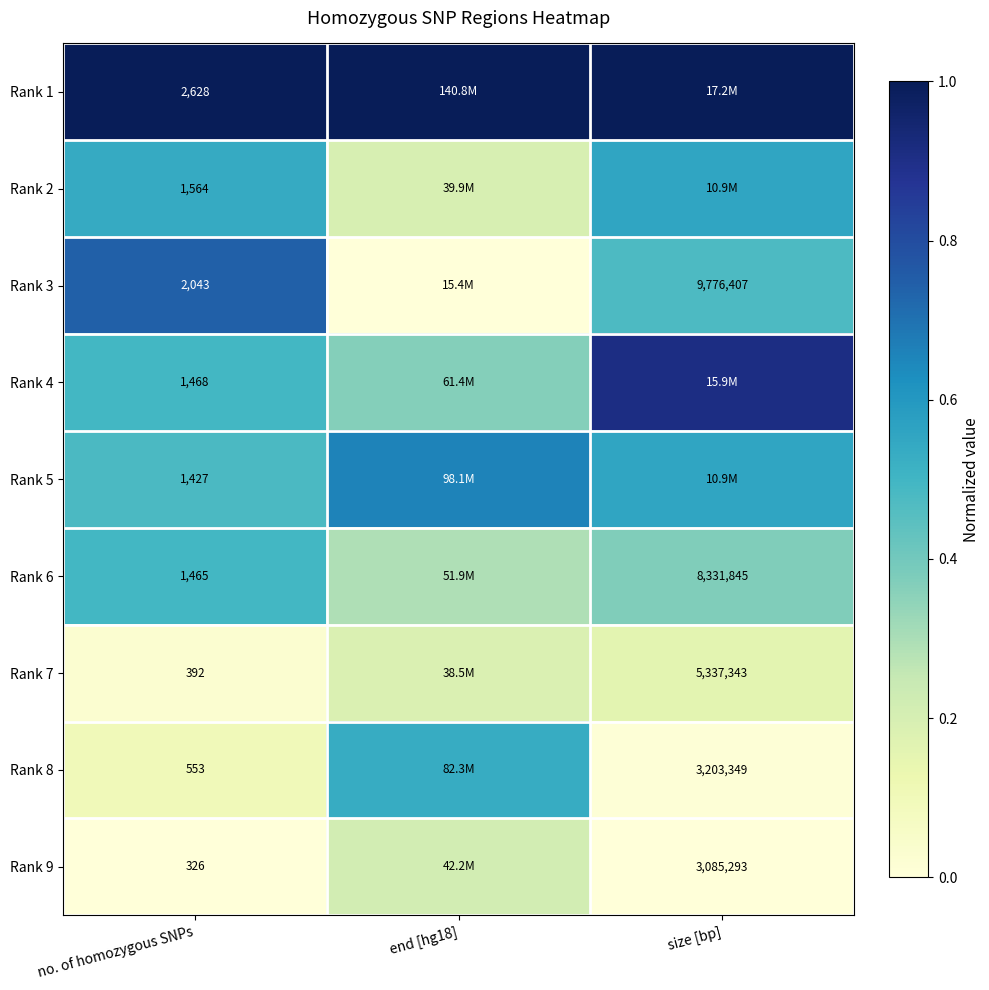

Is the value of Rank 8 at no. of homozygous SNPs greater than the value of Rank 3 at size [bp]?

No